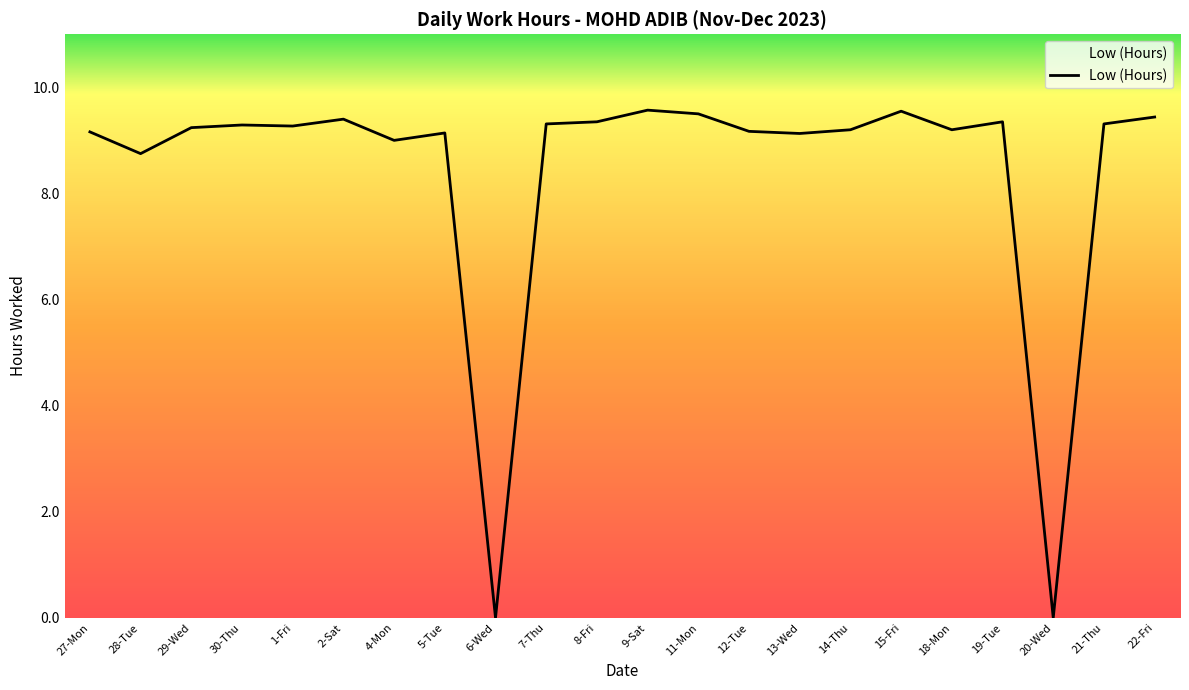

Between 28-Tue and 13-Wed, which is larger?

13-Wed